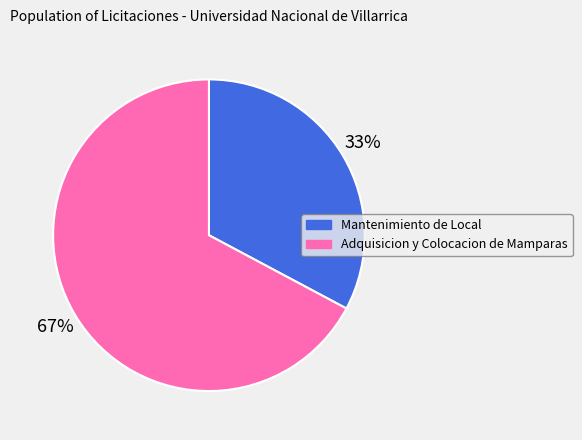

To the nearest percent, what is the difference between the largest and smallest slice percentages?

34%